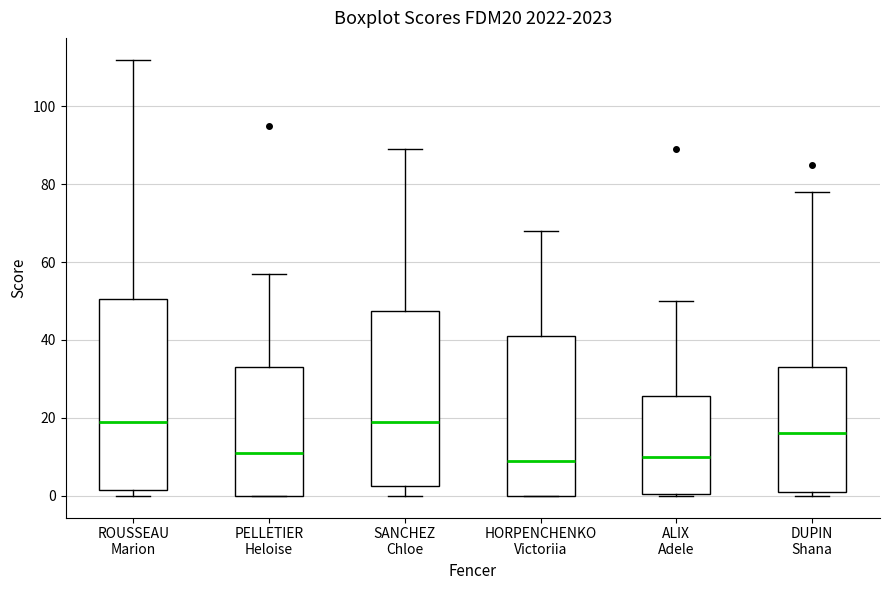

Reading left to right, read every box against the y-axis: the position of its median line, the range the box covers, and the ends of its whiskers. The values are not printed on the chart, so give them approximately, as read against the axis.

ROUSSEAU Marion: median 20, box 2 to 50, whiskers 0 to 112
PELLETIER Heloise: median 12, box 0 to 34, whiskers 0 to 58
SANCHEZ Chloe: median 20, box 2 to 48, whiskers 0 to 90
HORPENCHENKO Victoriia: median 10, box 0 to 42, whiskers 0 to 68
ALIX Adele: median 10, box 0 to 26, whiskers 0 to 50
DUPIN Shana: median 16, box 2 to 34, whiskers 0 to 78